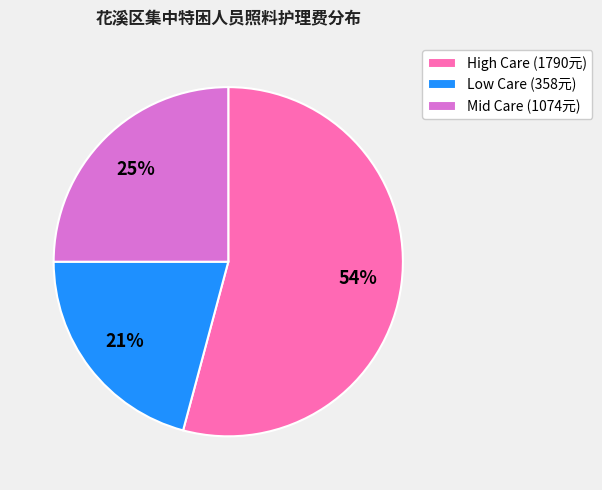

Is there any slice that represents more than half of the pie?

Yes